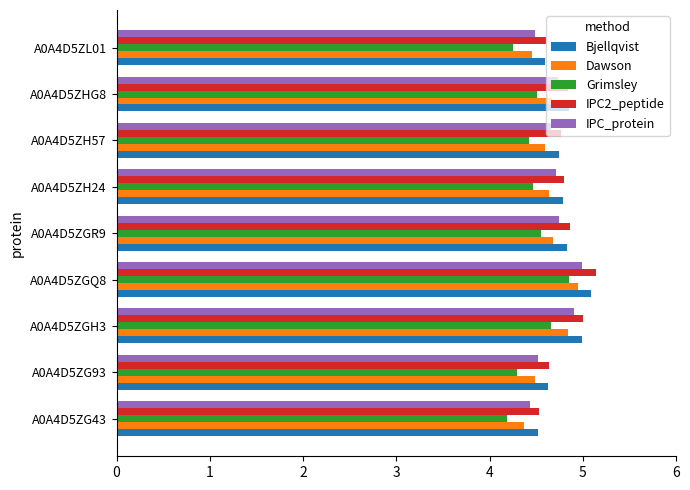

Which series has the widest spread of values?

Grimsley